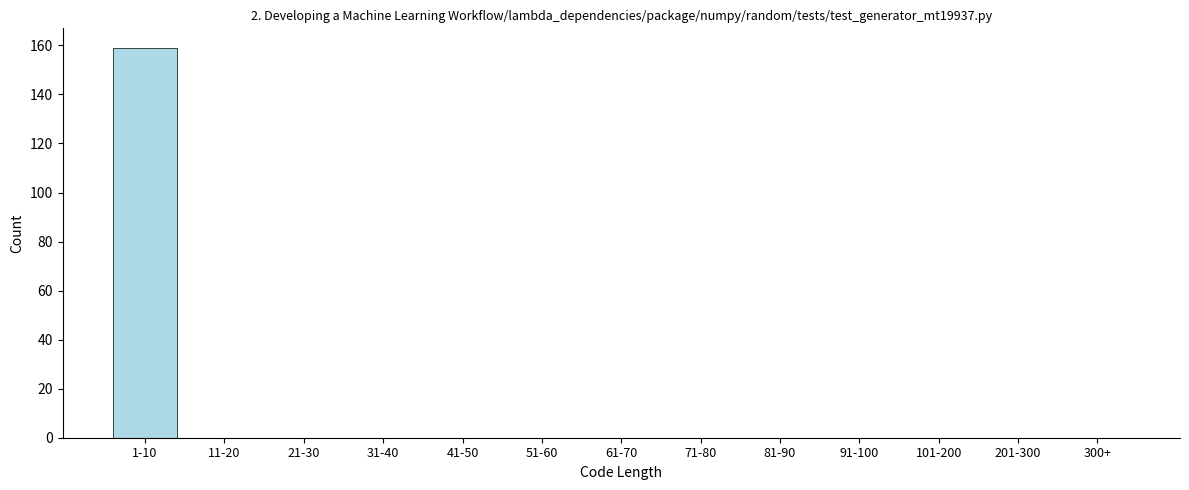

Reading left to right, extract all data points from this chart.

1-10=159	11-20=0	21-30=0	31-40=0	41-50=0	51-60=0	61-70=0	71-80=0	81-90=0	91-100=0	101-200=0	201-300=0	300+=0